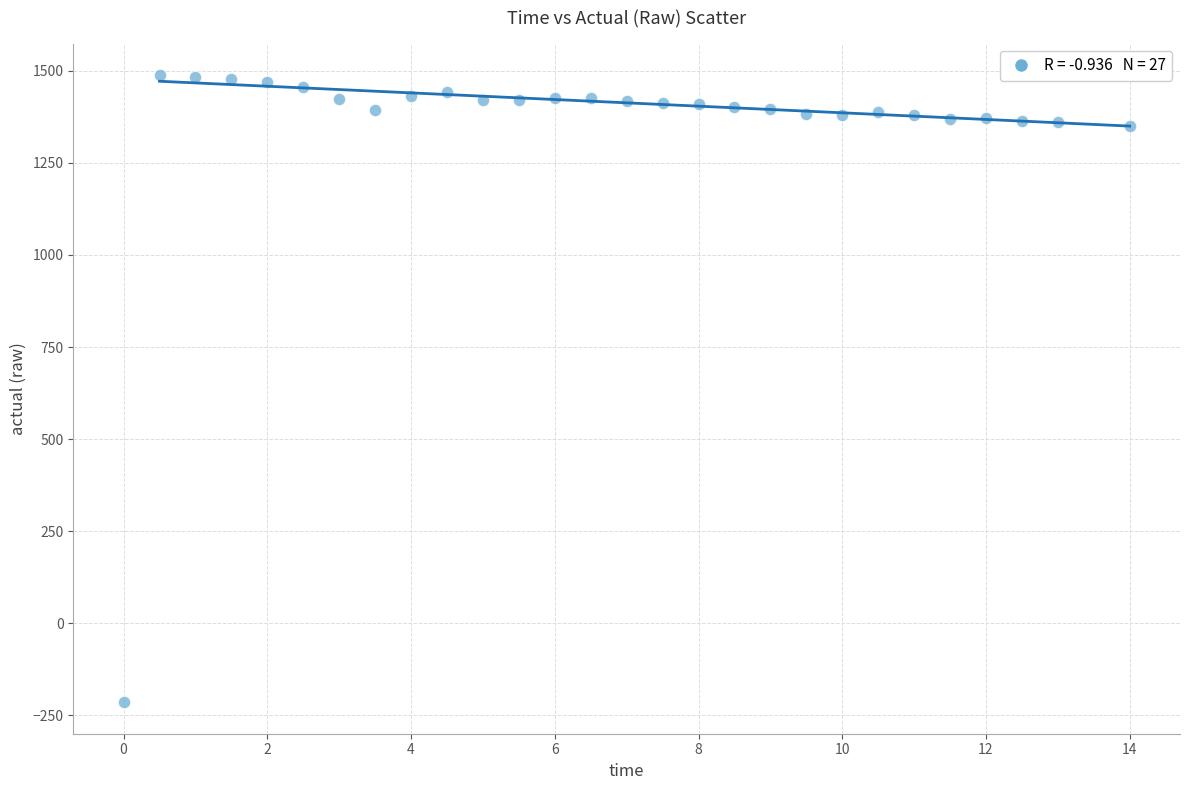

What is the range of Y values (max minus min)?

1702.8